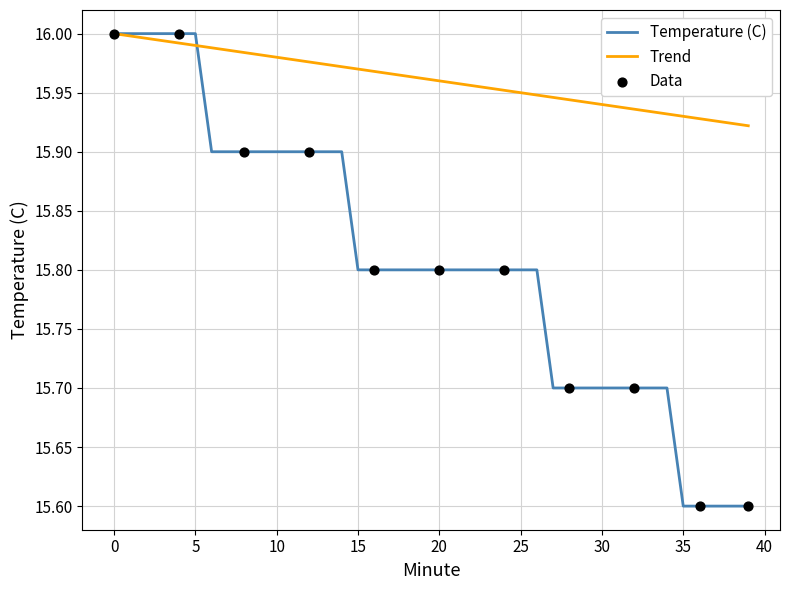

Which series has the largest range (max minus min)?

Temperature (C)